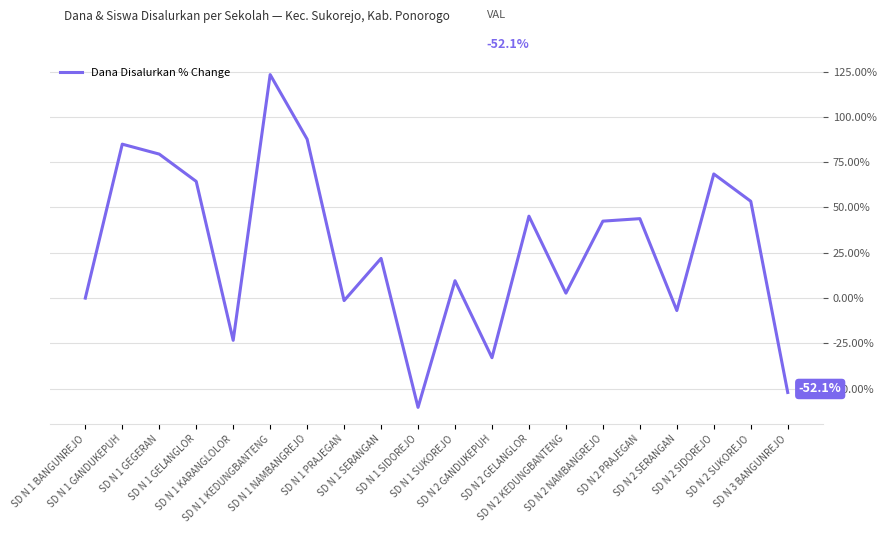

What position from the right is SD N 1 GELANGLOR?

17